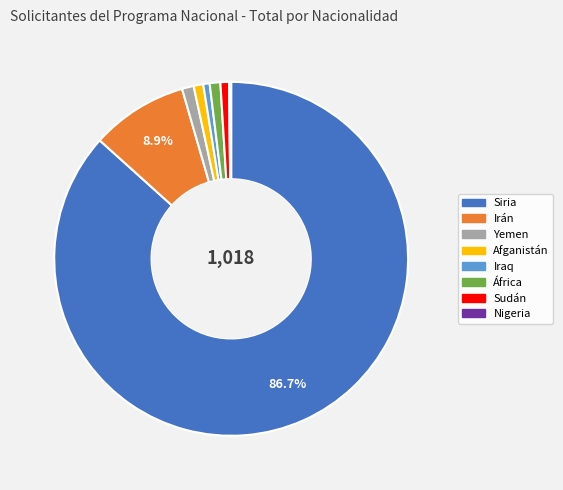

True or false: África accounts for 1% of the total.

True